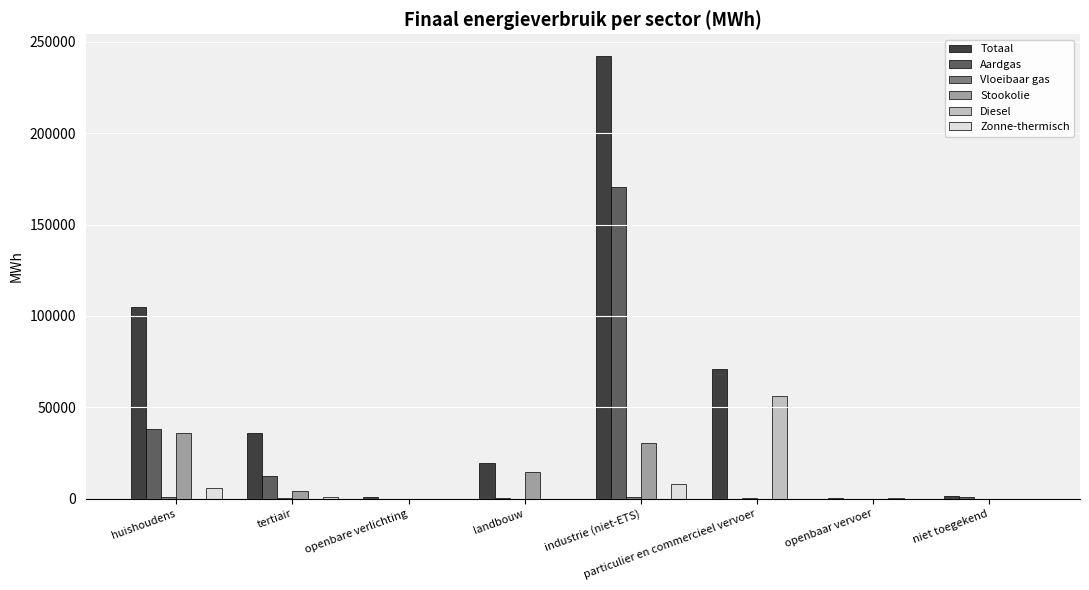

The Zonne-thermisch series shows 8013.8 at industrie (niet-ETS). True or false?

True